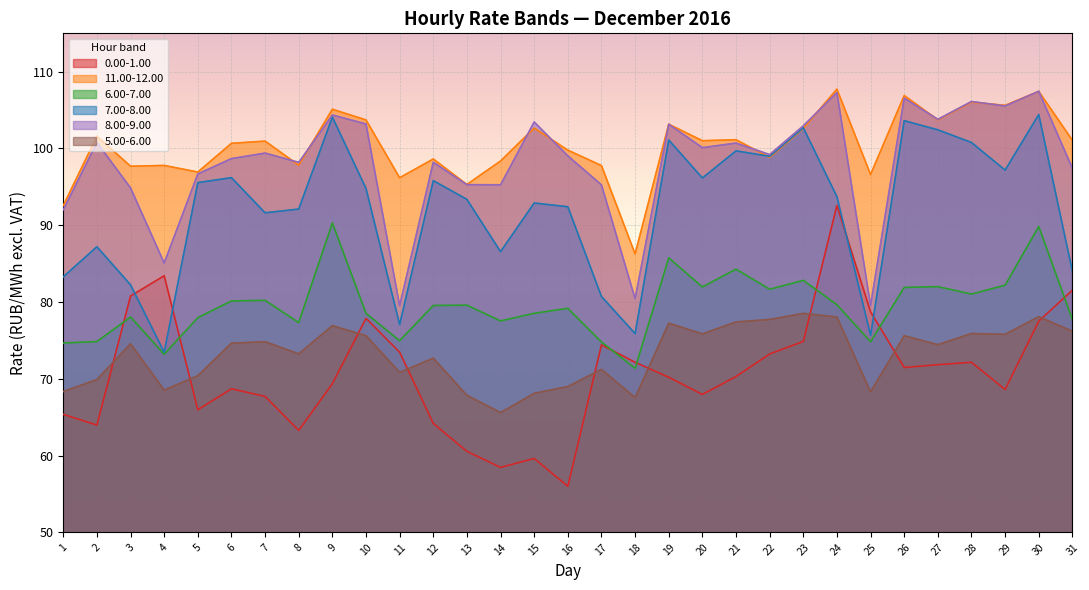

Between 6 and 20, which series saw the biggest shift?

6.00-7.00